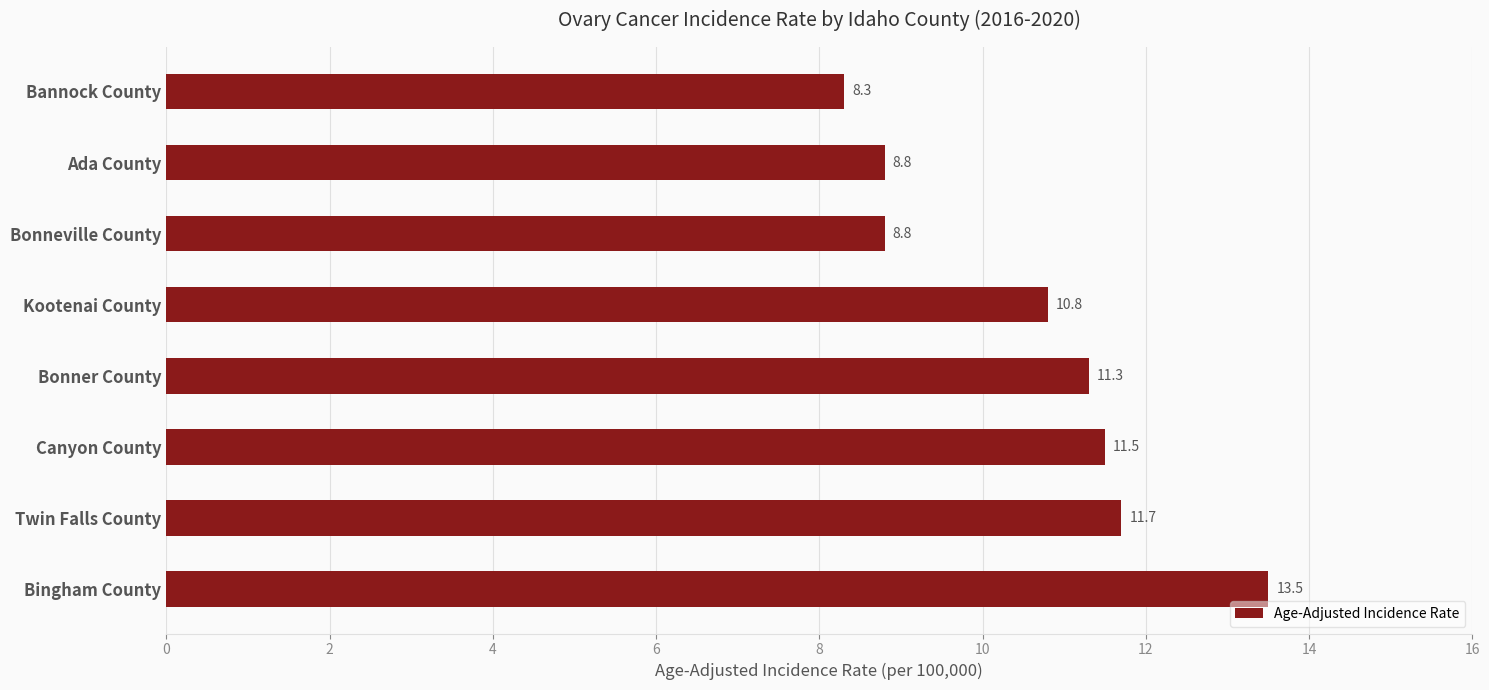

Which has a higher value, Bannock County or Canyon County?

Canyon County